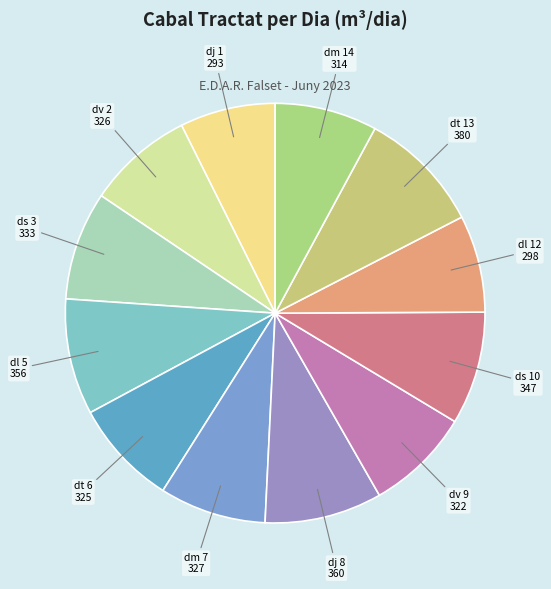

True or false: dm 7 accounts for 1% of the total.

False